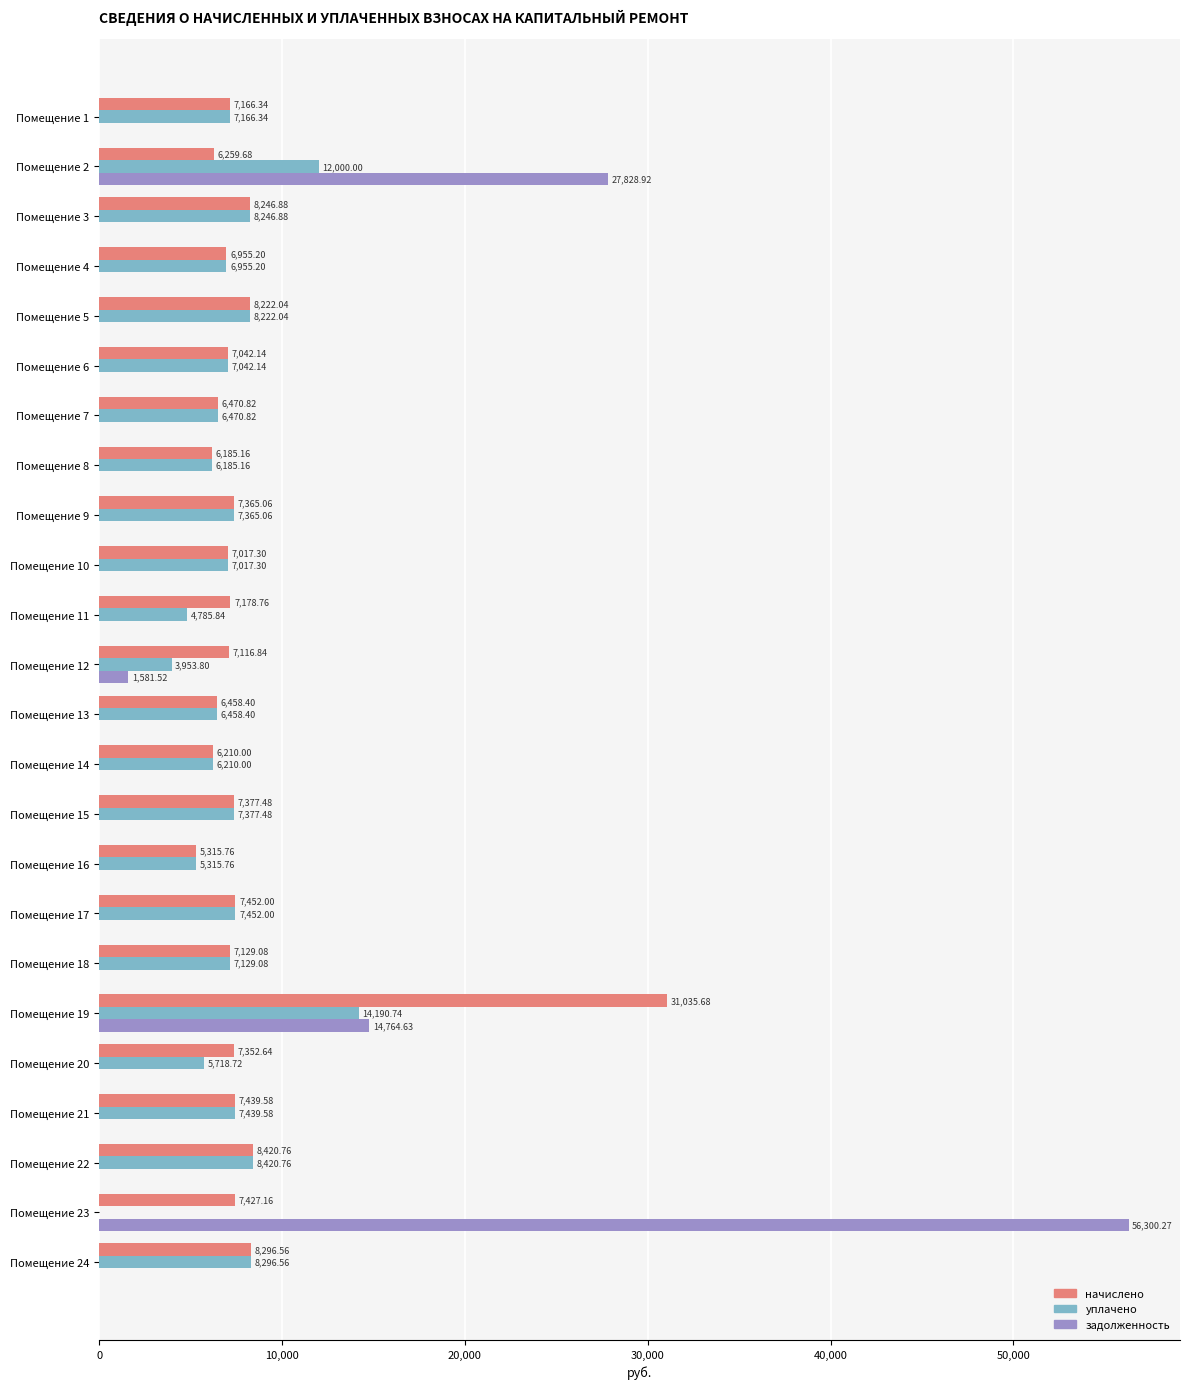

Which series has the largest range (max minus min)?

задолженность